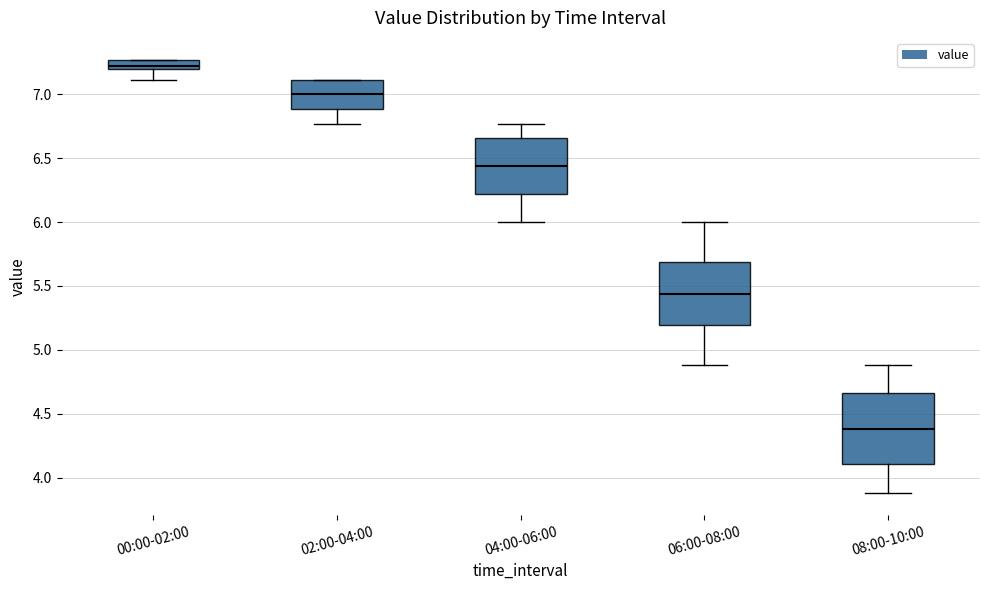

Comparing the boxes themselves (not the whiskers), which one is the tallest?

08:00-10:00